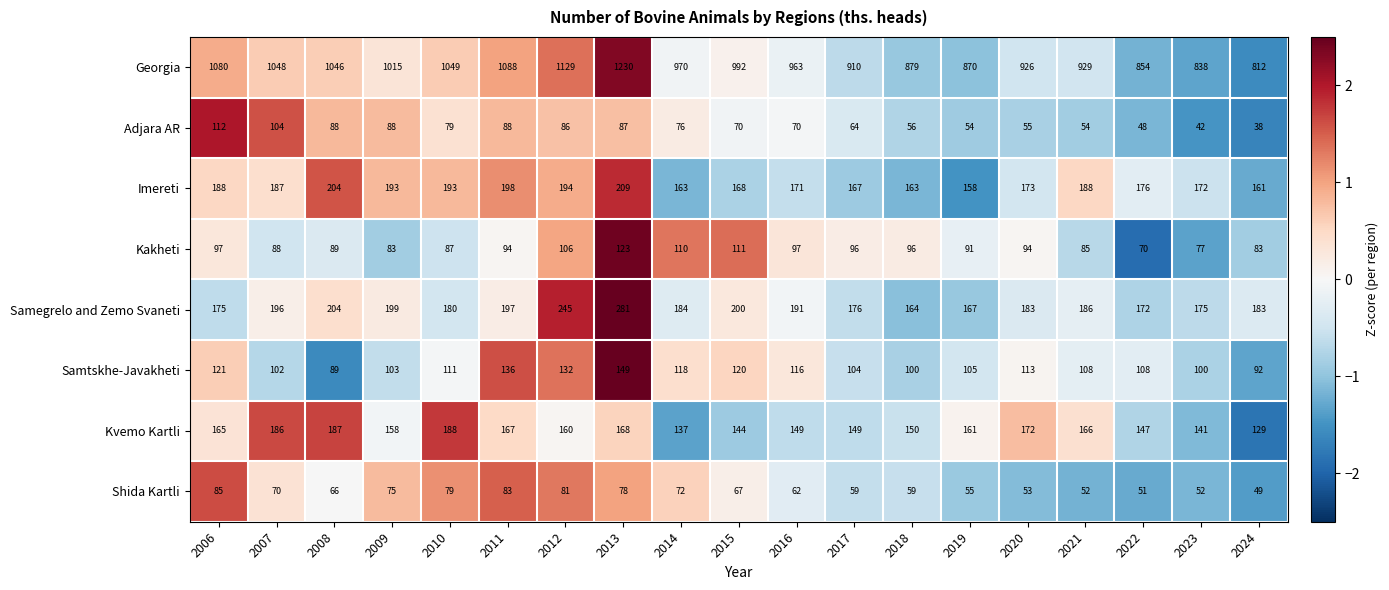

Which category has the highest value in the Samegrelo and Zemo Svaneti series?

2013